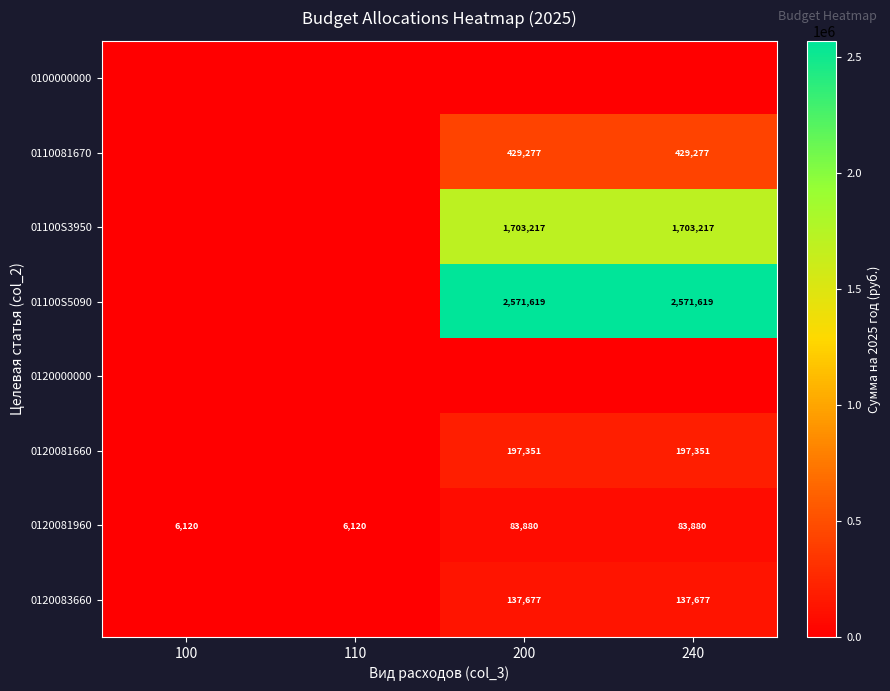

Count the 0120081960 values in the range 6120 to 83880.

4